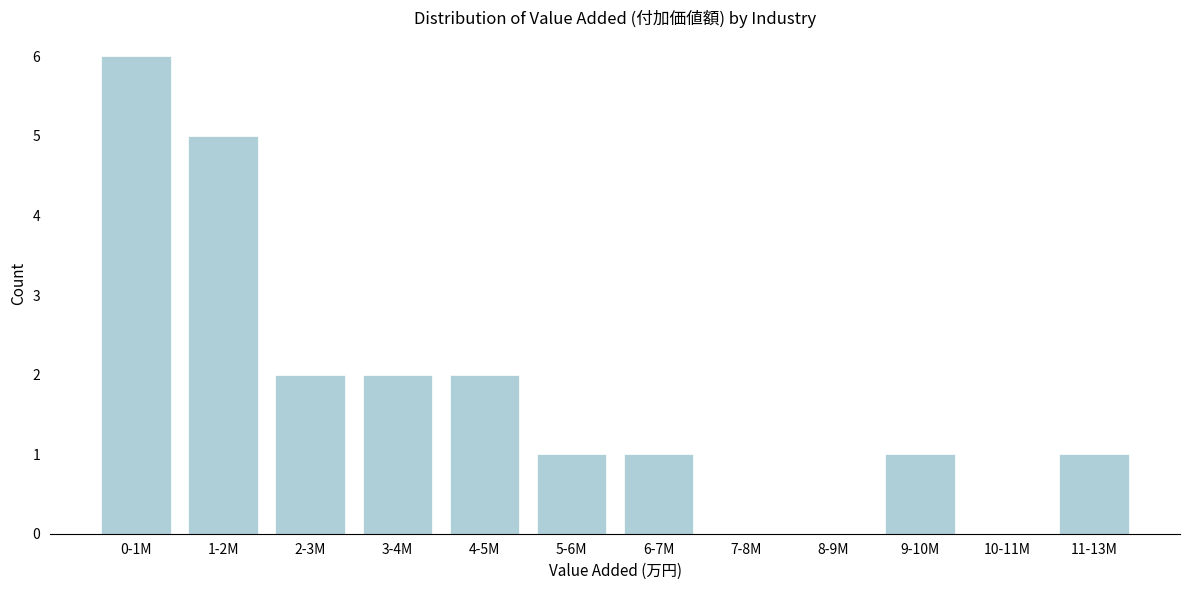

Reading left to right, list all the values displayed in this chart.

0-1M=6	1-2M=5	2-3M=2	3-4M=2	4-5M=2	5-6M=1	6-7M=1	7-8M=0	8-9M=0	9-10M=1	10-11M=0	11-13M=1